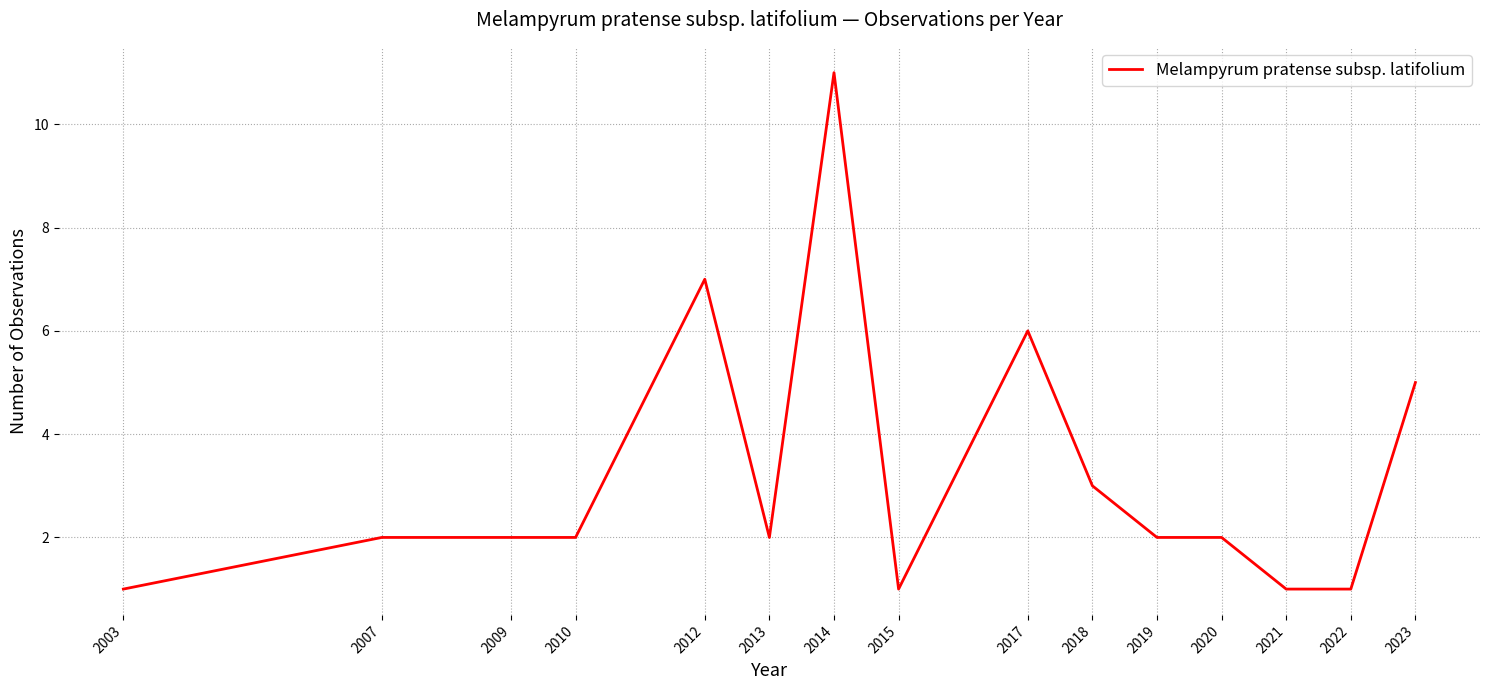

What is the maximum value shown in the chart?

11